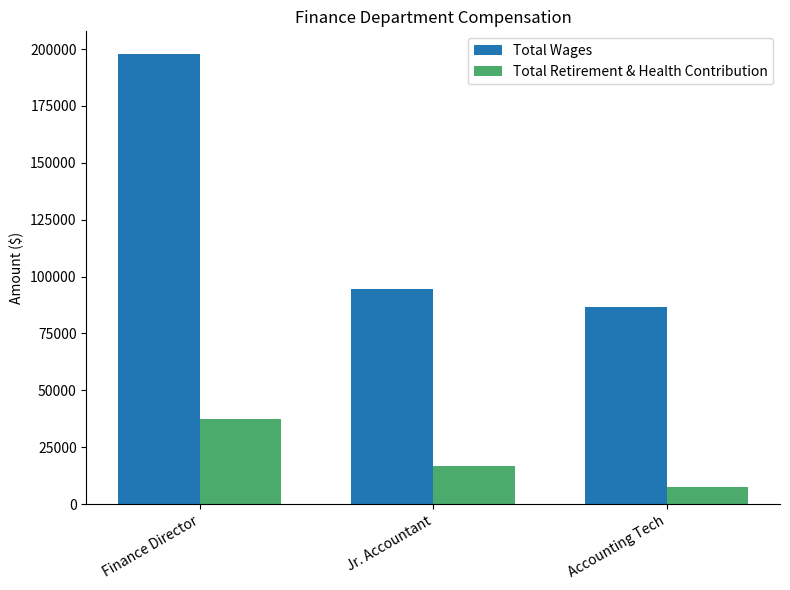

How many categories are shown in the chart?

3